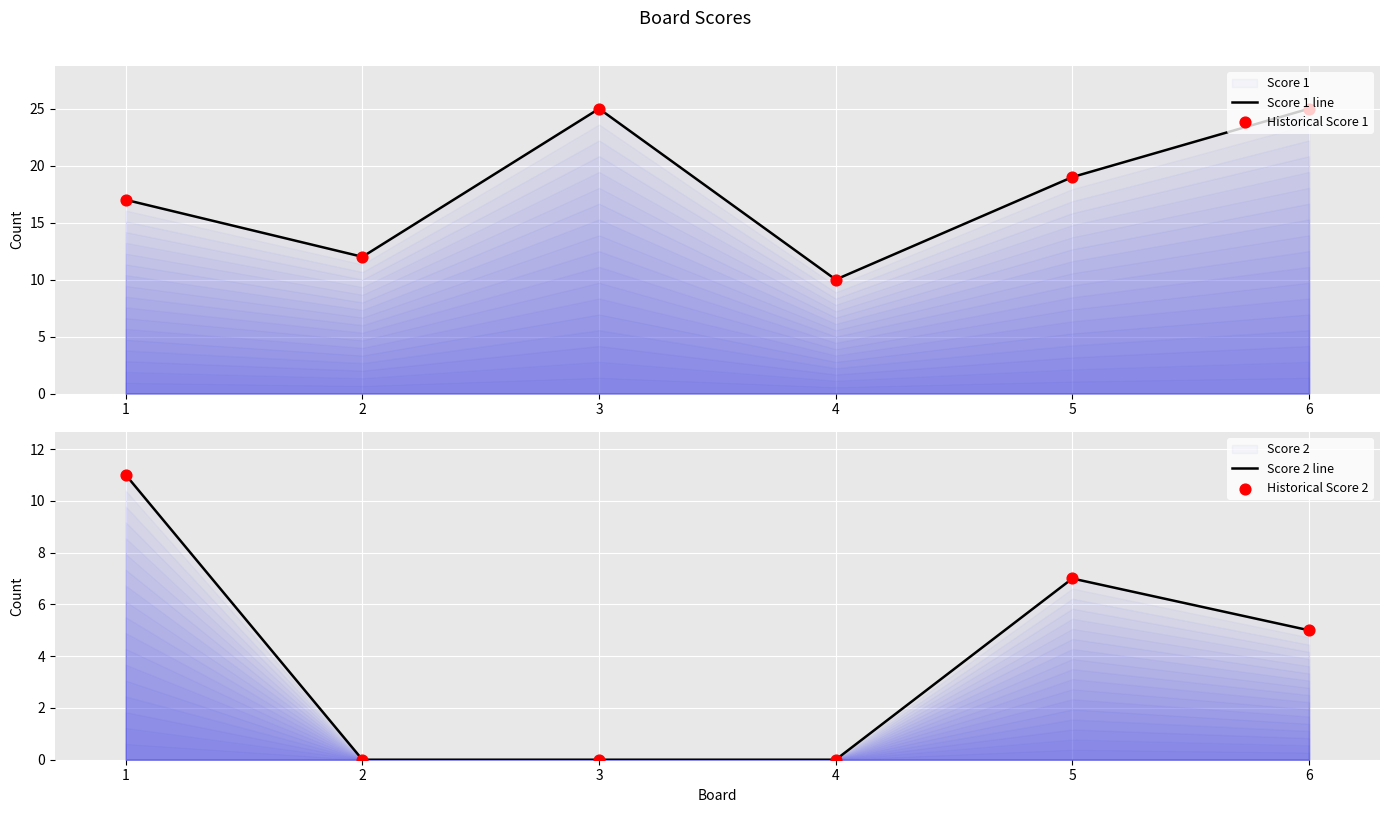

Which series contains the highest Y value?

Score 1 line